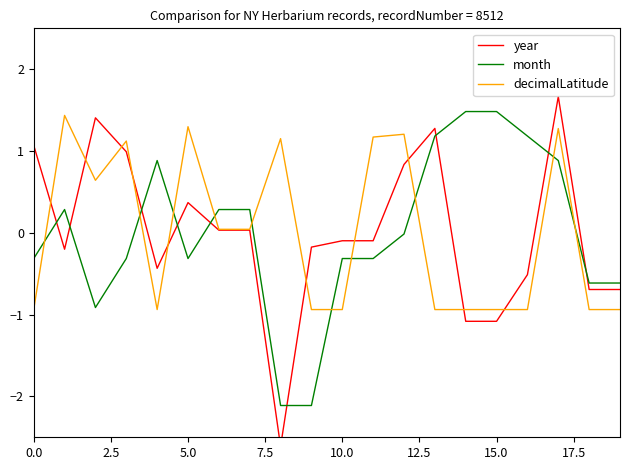

What is the total value across all series at 11?

0.8